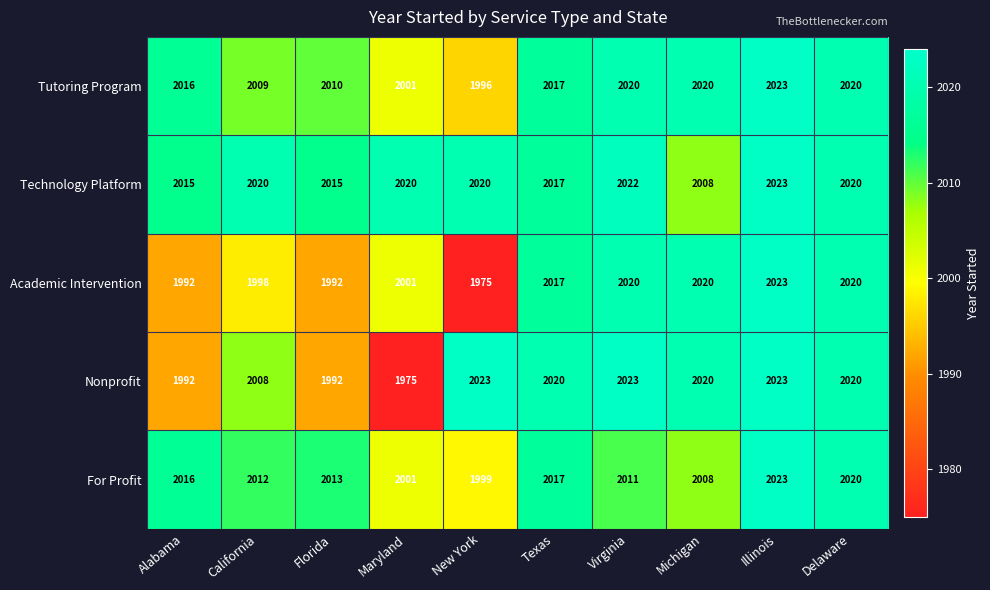

Is it true that Tutoring Program equals 2020 at Virginia?

True